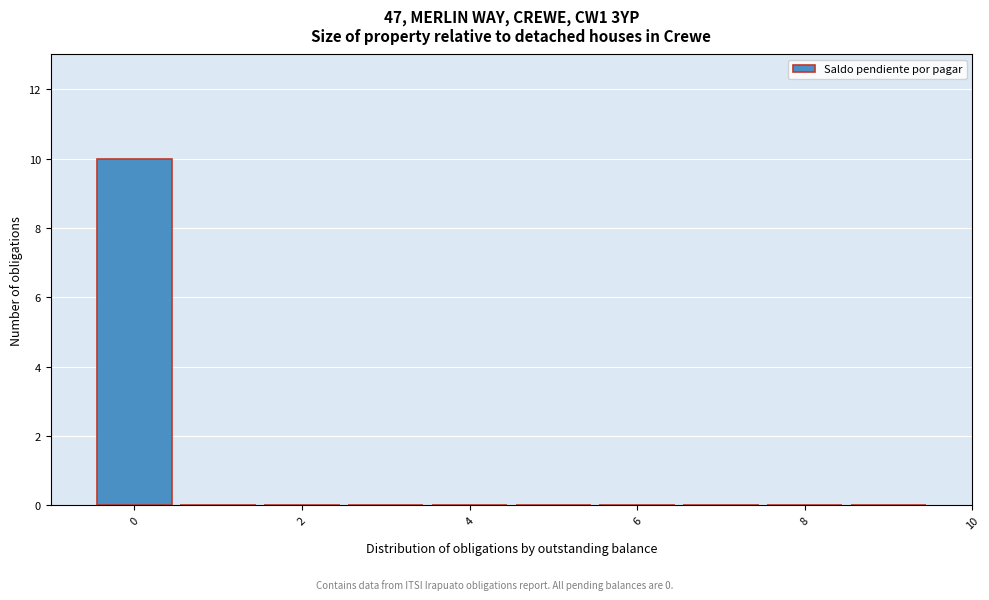

How tall is the bar that spans -0.5 to 0.5 on the x-axis? Neither the bar edges nor the heights are printed on the chart, so give them approximately, as read against the axes.

10